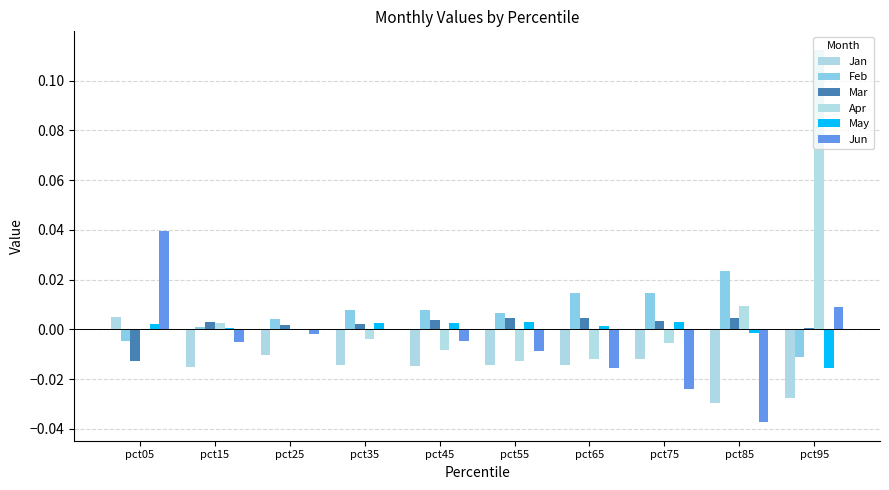

Between pct85 and pct95, which series saw the biggest shift?

Apr